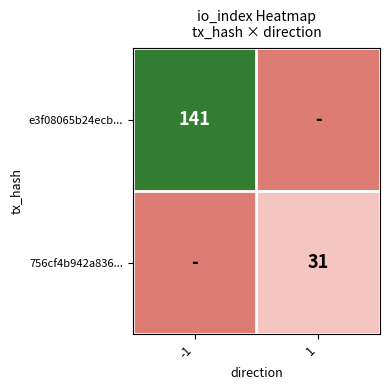

True or false: 756cf4b942a836... has a value of 48 at 1.

False